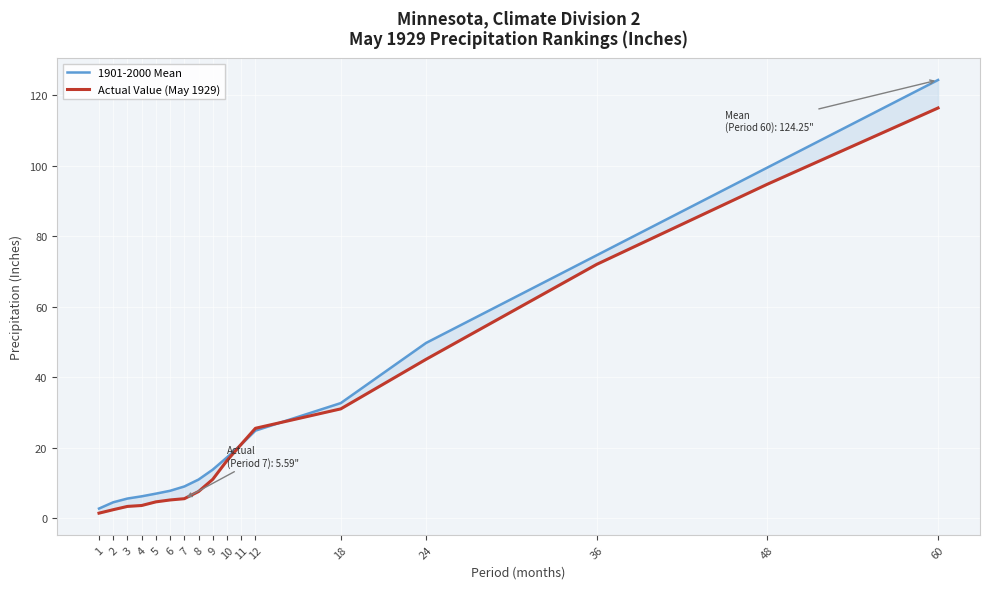

At which label is 1901-2000 Mean closest to 63?

36